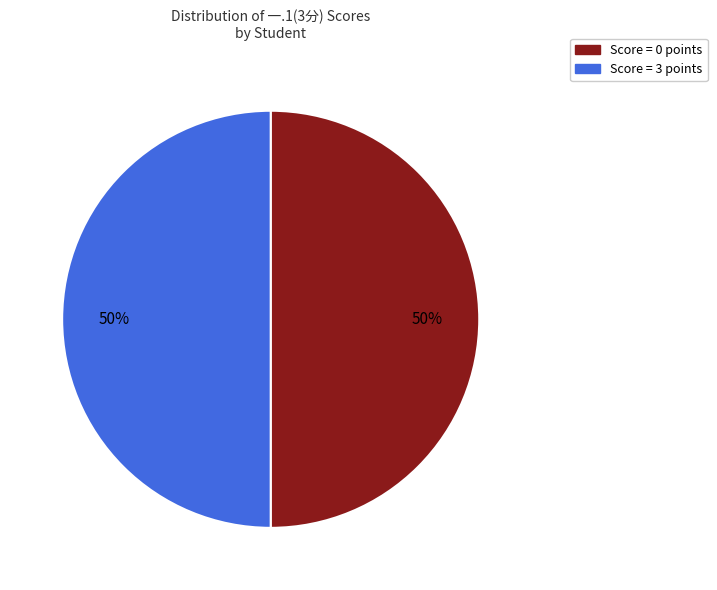

To the nearest percent, what is the average slice percentage?

50%